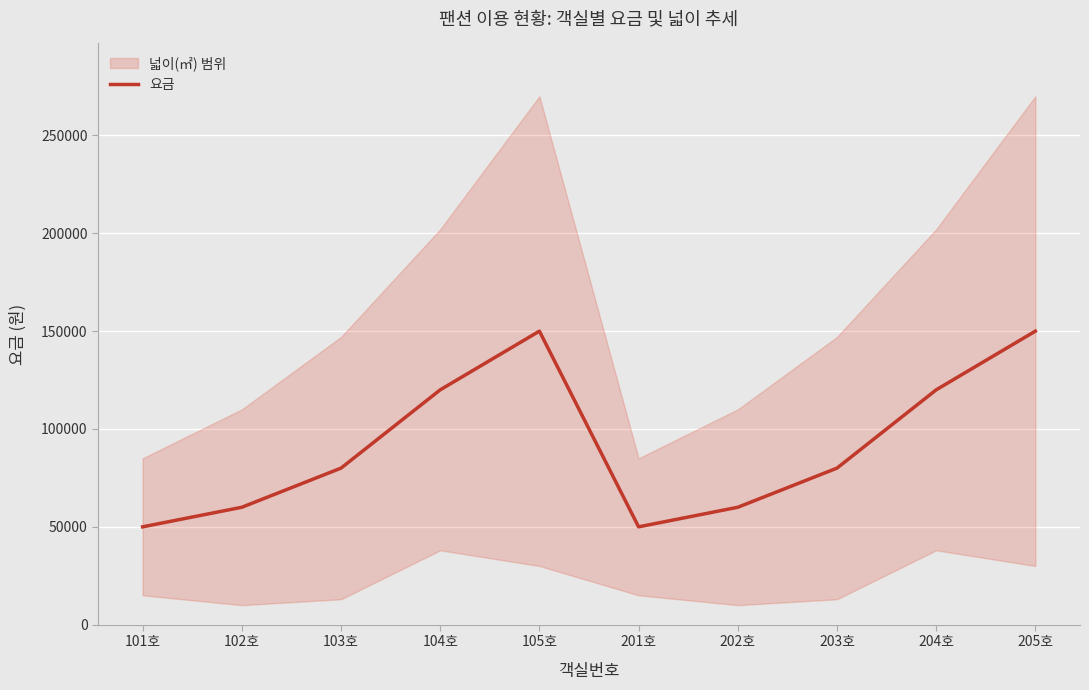

How many data points are less than 80000?

4